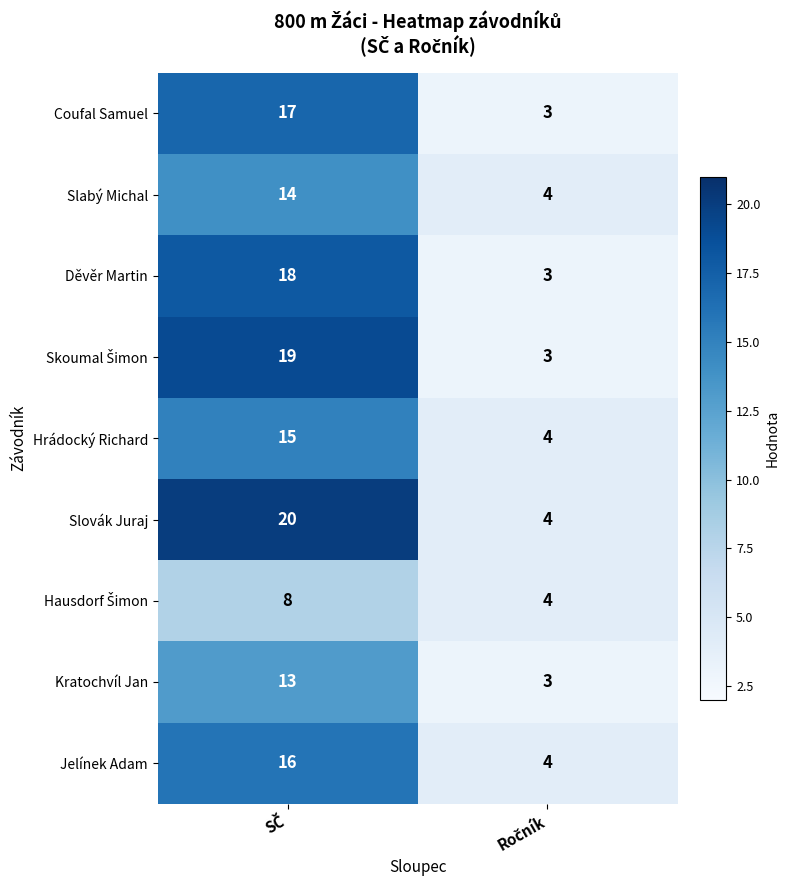

What is the highest value of the Slovák Juraj series?

20